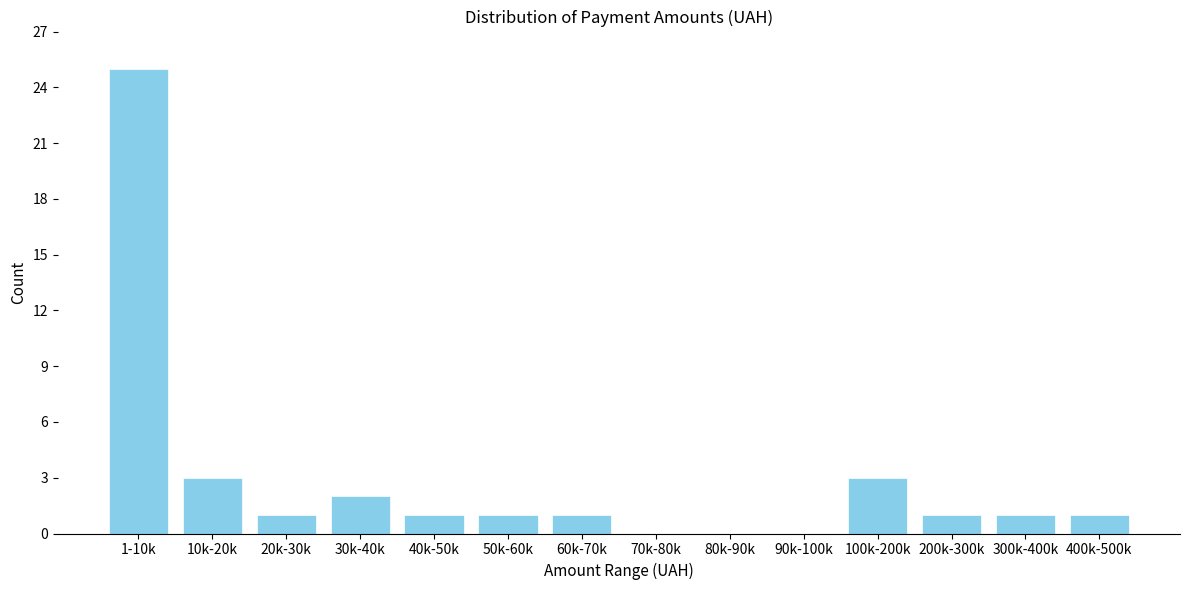

Reading left to right, transcribe all the data shown in this chart.

1-10k=25	10k-20k=3	20k-30k=1	30k-40k=2	40k-50k=1	50k-60k=1	60k-70k=1	70k-80k=0	80k-90k=0	90k-100k=0	100k-200k=3	200k-300k=1	300k-400k=1	400k-500k=1